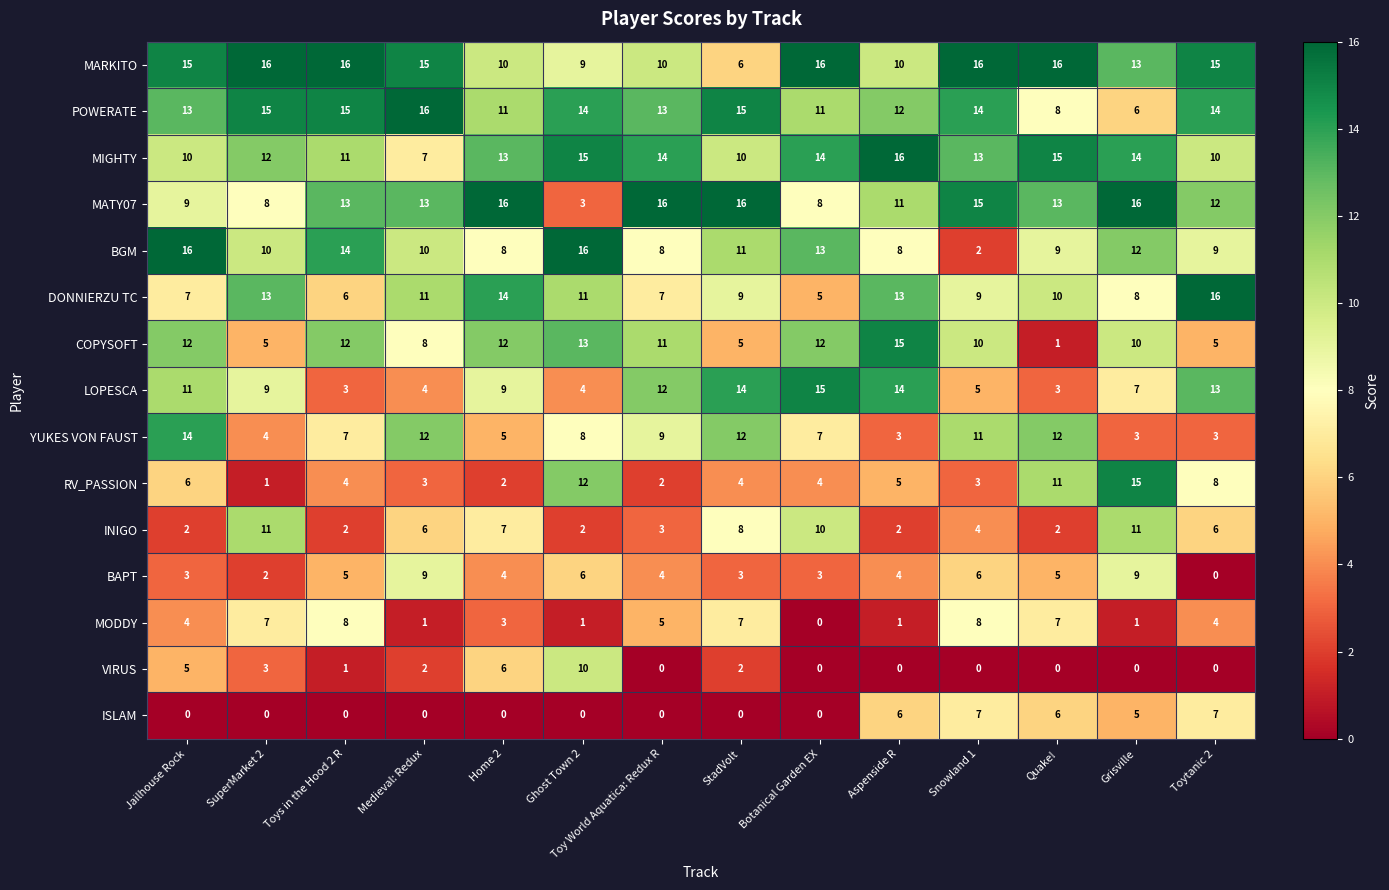

How many POWERATE values are between 11 and 15?

11